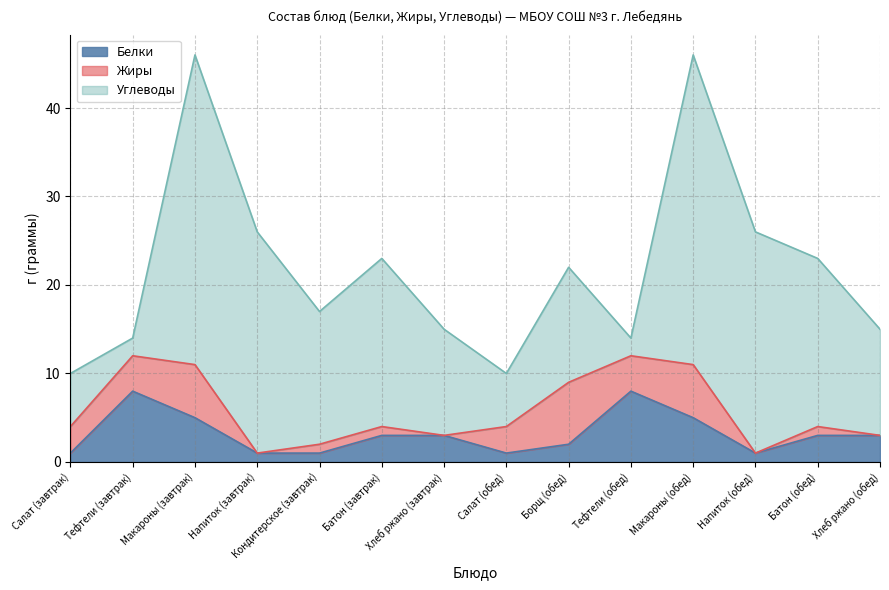

What is the value of the Углеводы point at the 3rd from the left?

35